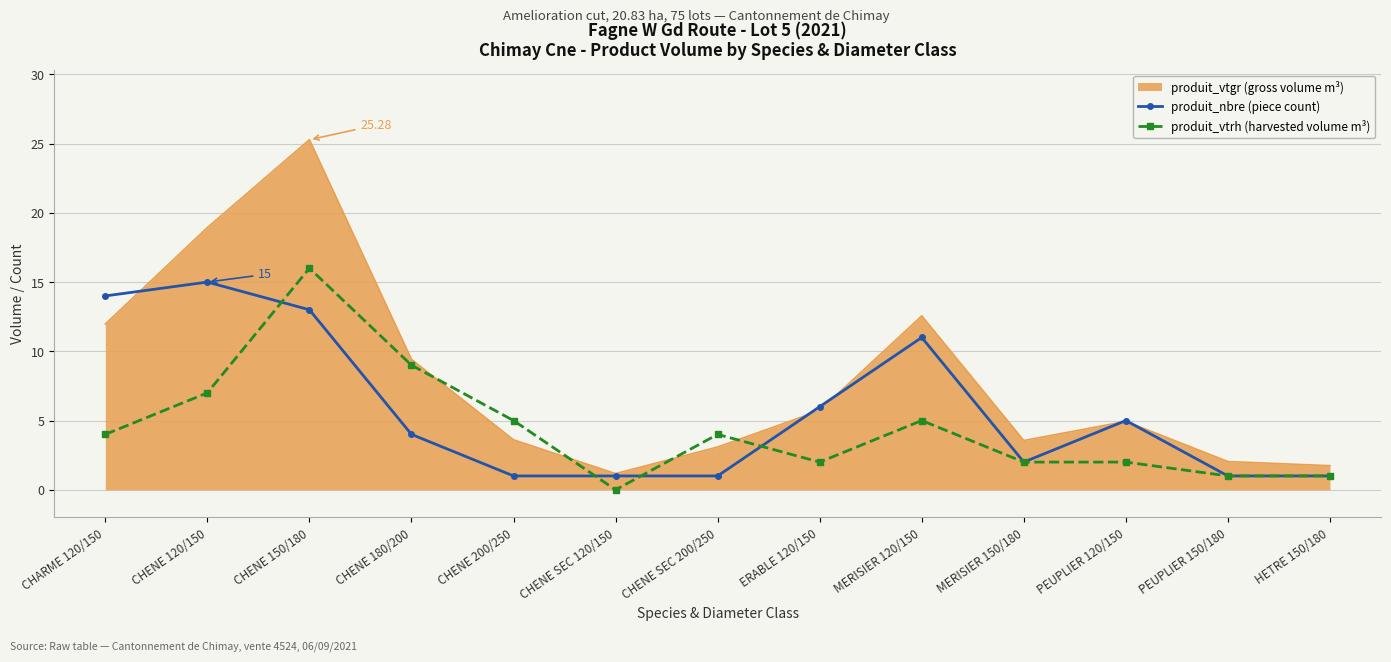

Which series has the largest total across all categories?

produit_vtgr (gross volume m³)